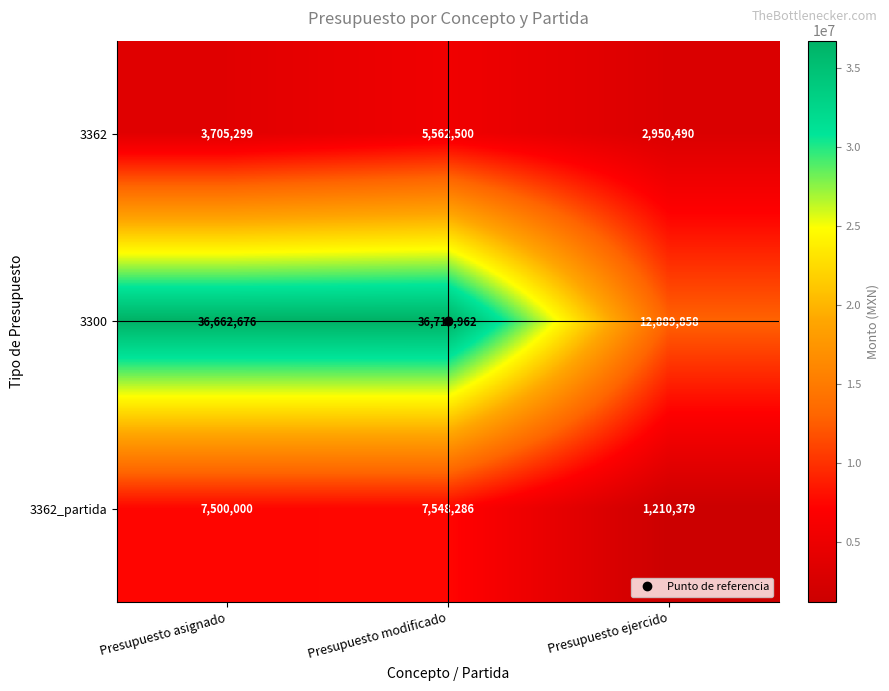

True or false: 3362 has a value of 3705299 at Presupuesto asignado.

True